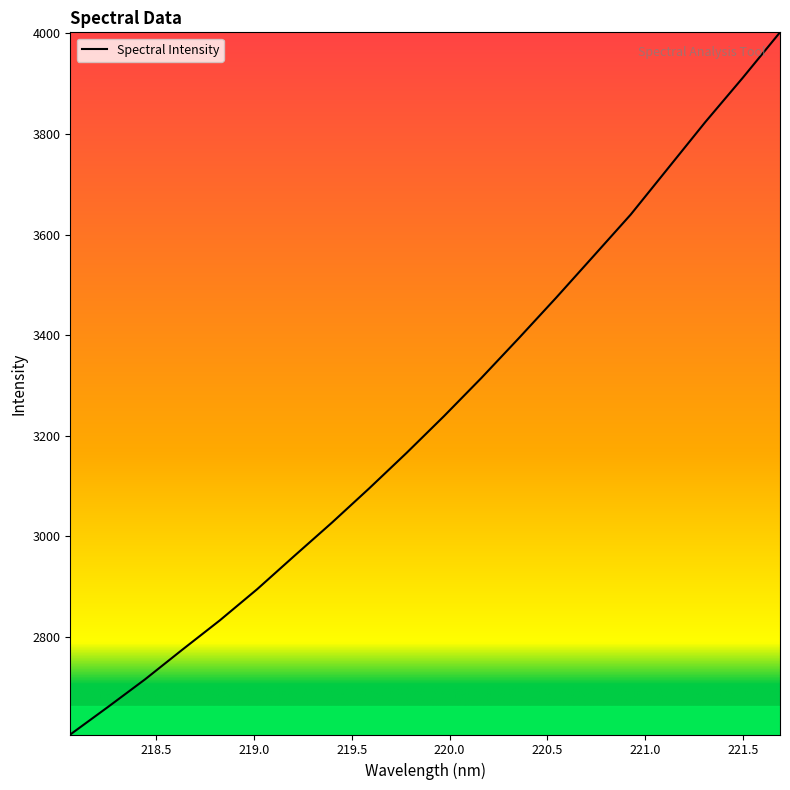

What is the difference between the maximum and minimum values?

1395.9